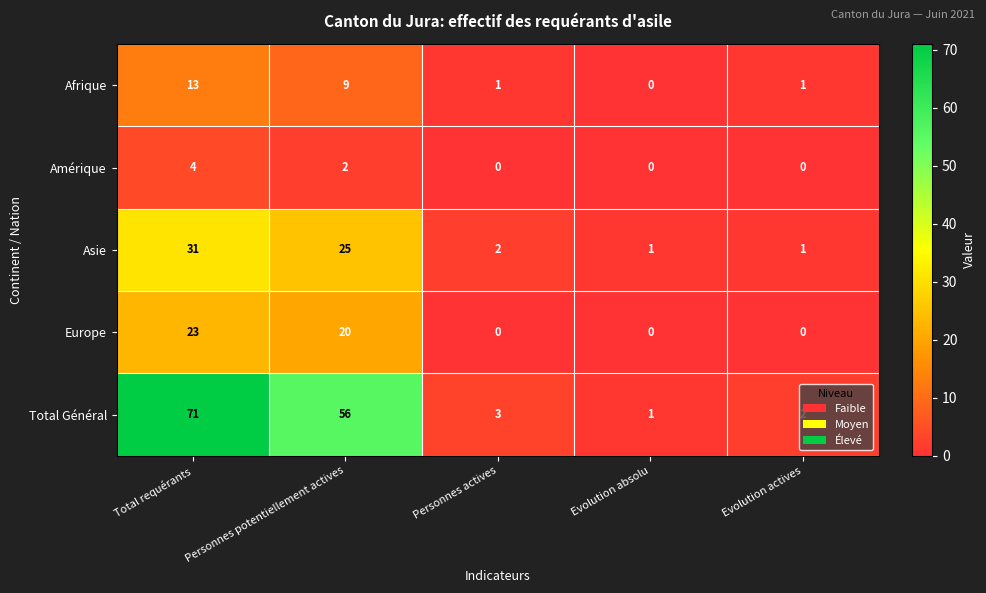

The value of Asie at Evolution absolu is 1. True or false?

True